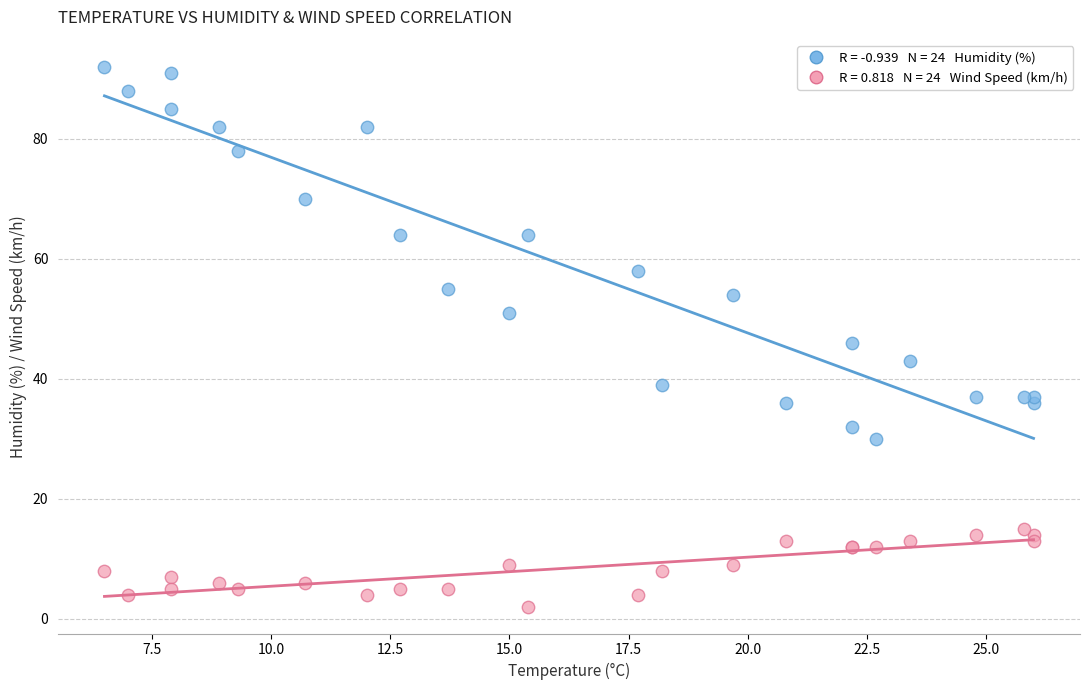

Across all series, what Y value is closest to 47?

46